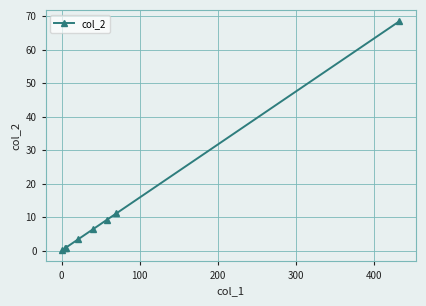

How many values exceed 6?

4